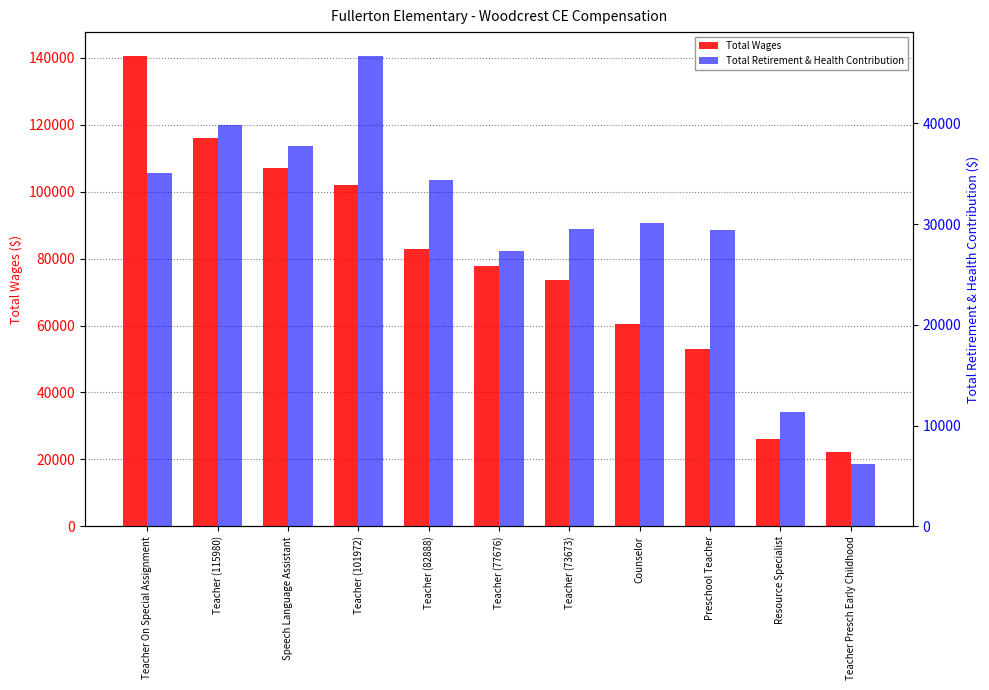

What is the average value of the Total Wages series?

78345